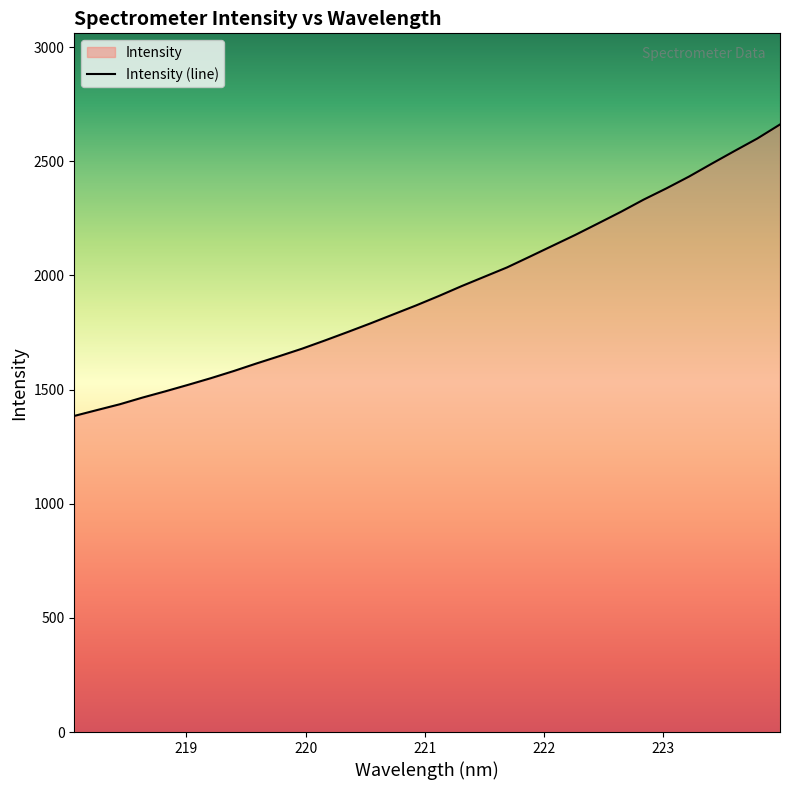

What is the sum of all values?

61958.2